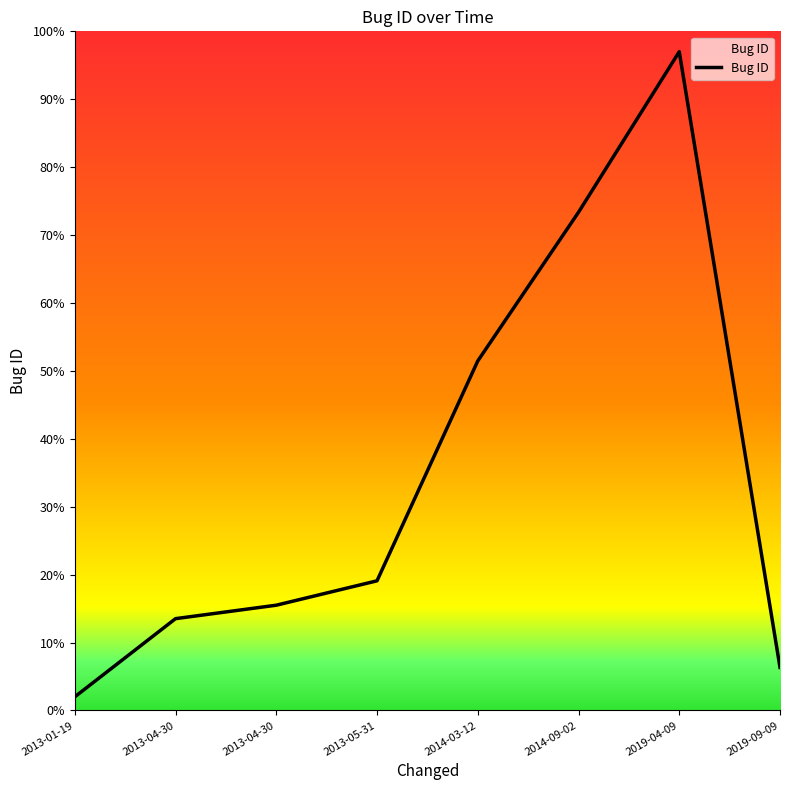

List the labels in order of value, smallest first.

2013-01-19, 2019-09-09, 2013-04-30, 2013-04-30, 2013-05-31, 2014-03-12, 2014-09-02, 2019-04-09